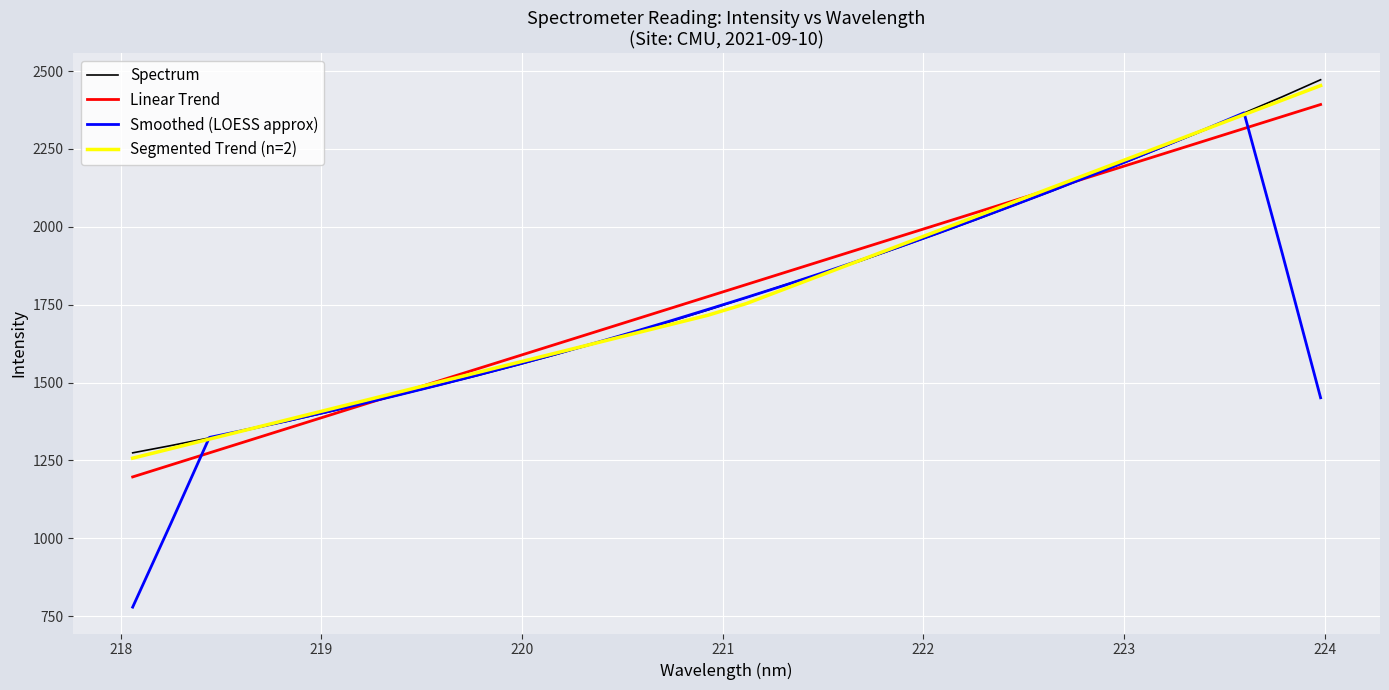

List the series in order of their peak value, highest first.

Spectrum, Segmented Trend (n=2), Linear Trend, Smoothed (LOESS approx)